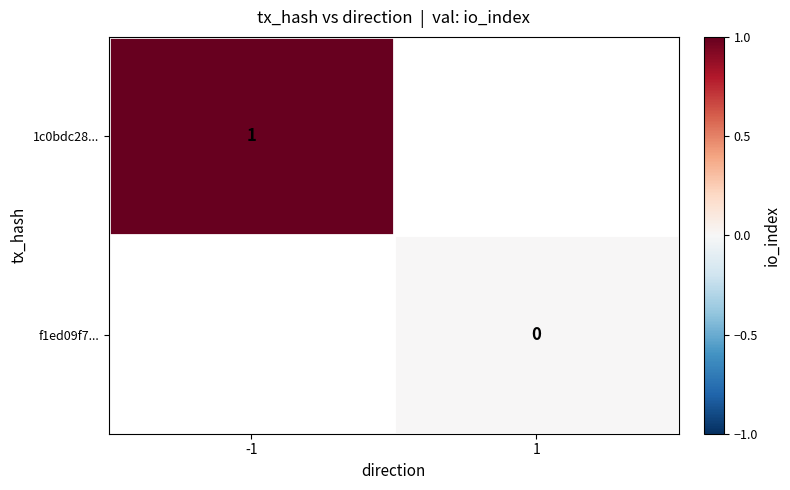

The 1c0bdc28... series shows 1 at -1. True or false?

True